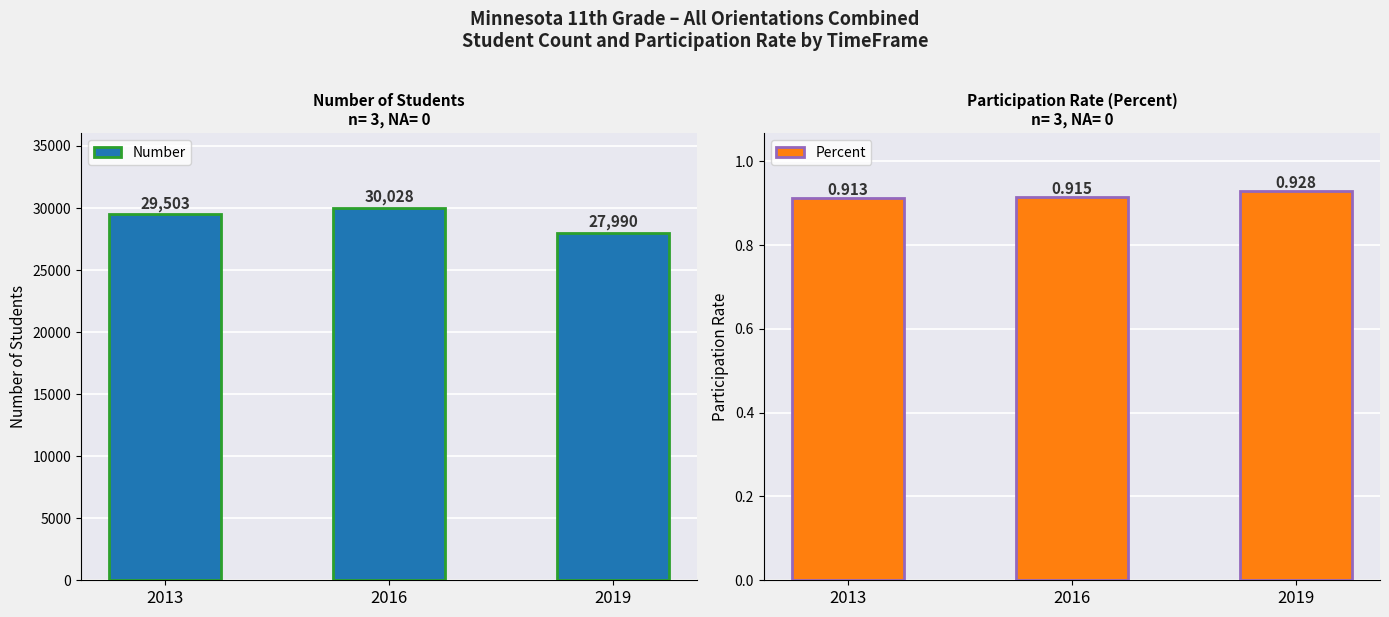

At how many categories does at least one series exceed 29031?

2